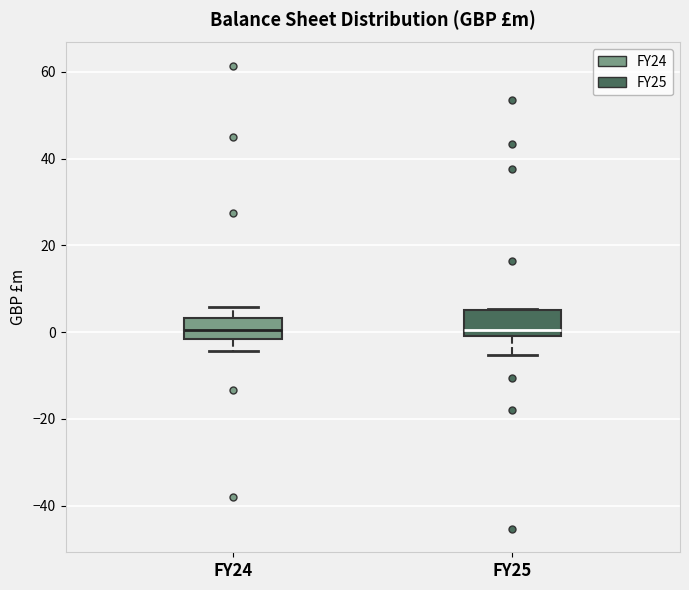

Reading left to right, transcribe this box plot: for each box, give where its median line is, the range the box spans, and where its two whiskers end, as read against the y-axis. The values are not printed on the chart, so give them approximately, as read against the axis.

FY24: median 0, box -2 to 4, whiskers -4 to 6
FY25: median 0 (just above the box's lower edge), box 0 to 6, whiskers -6 to 6